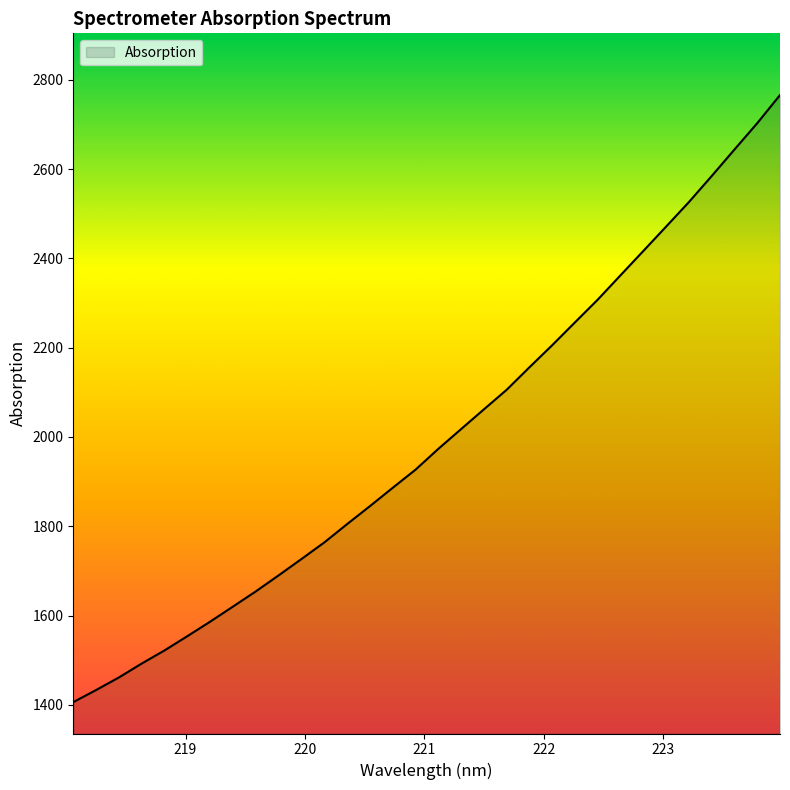

What is the difference between the maximum and minimum values?

1360.3